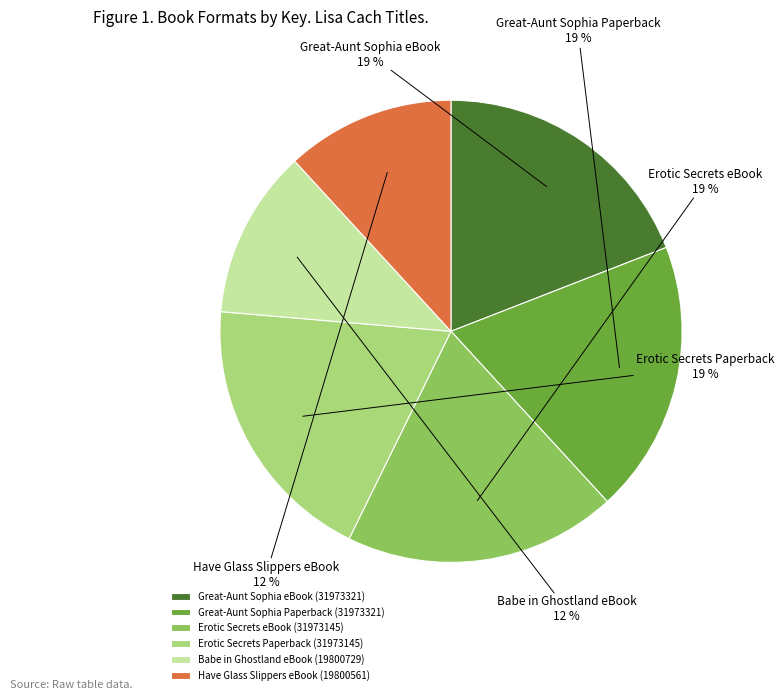

To the nearest percent, what percentage of the pie is Great-Aunt Sophia Paperback?

19%